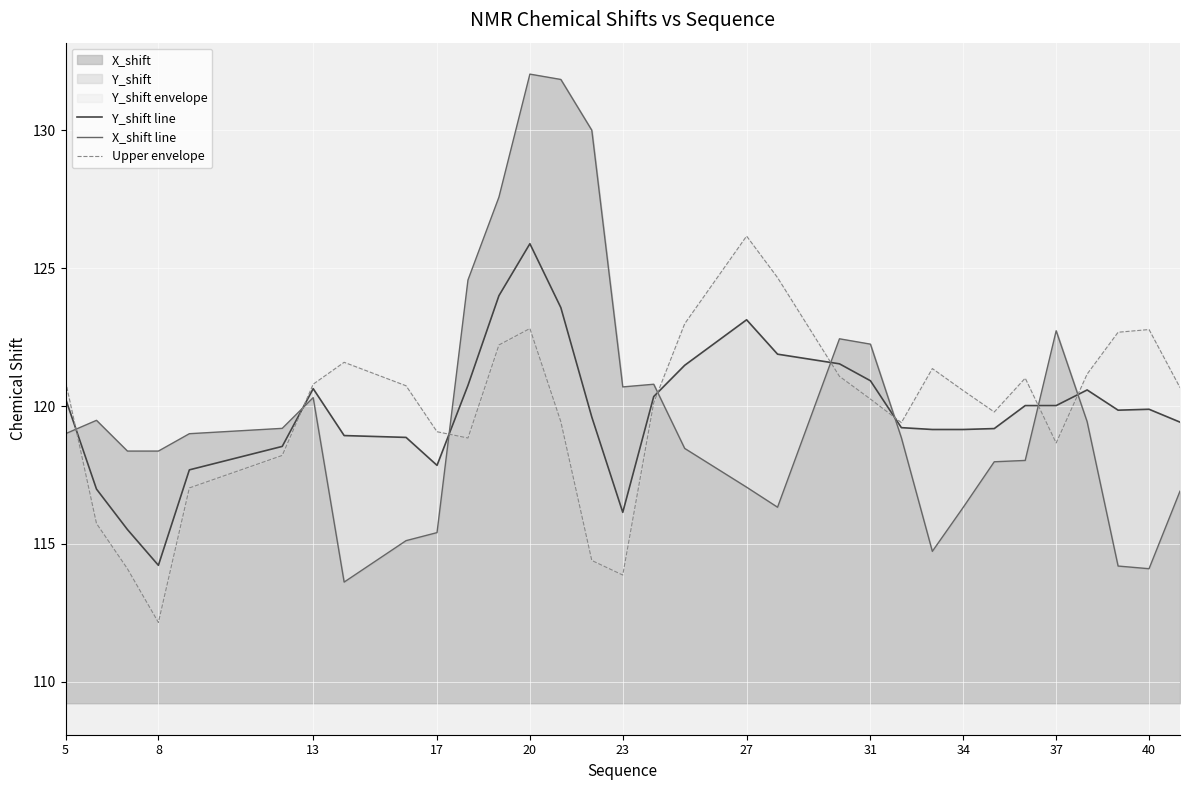

How many lines are shown in the chart?

3